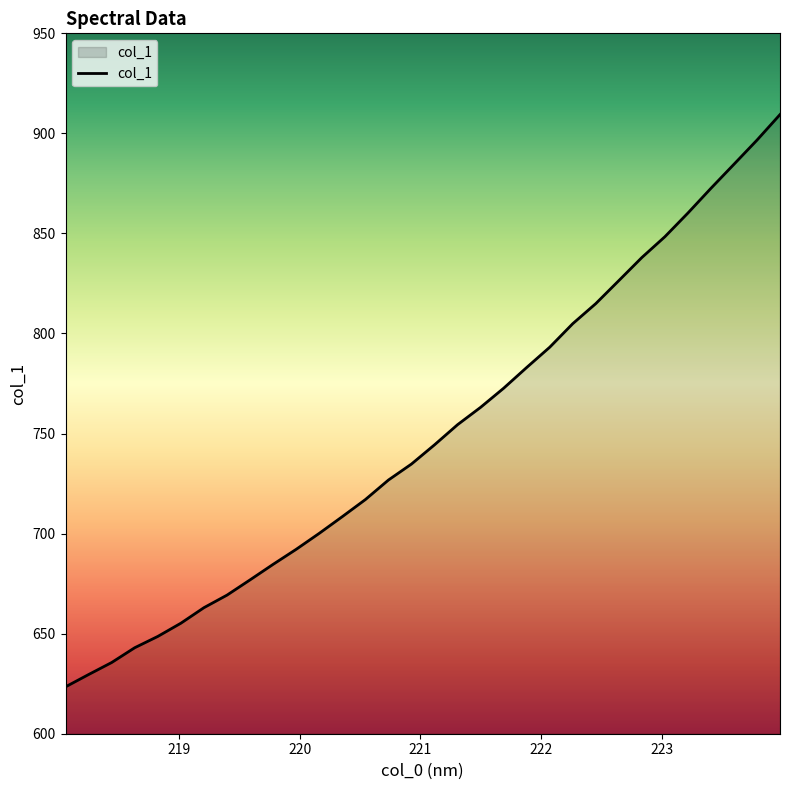

What is the difference between the maximum and minimum values?

286.0